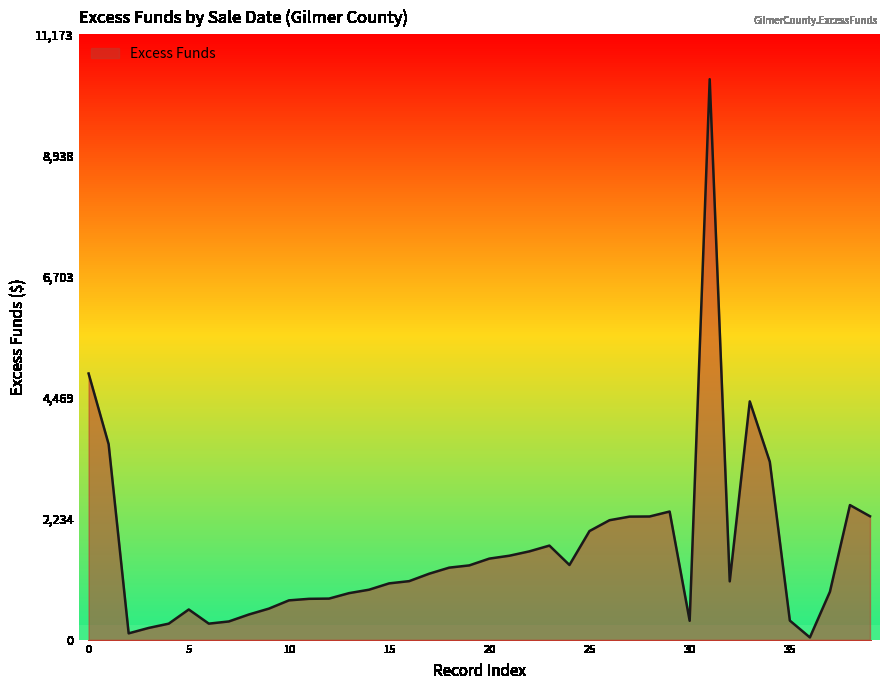

True or false: the data shows 861.2 at 04/02/2019.

True